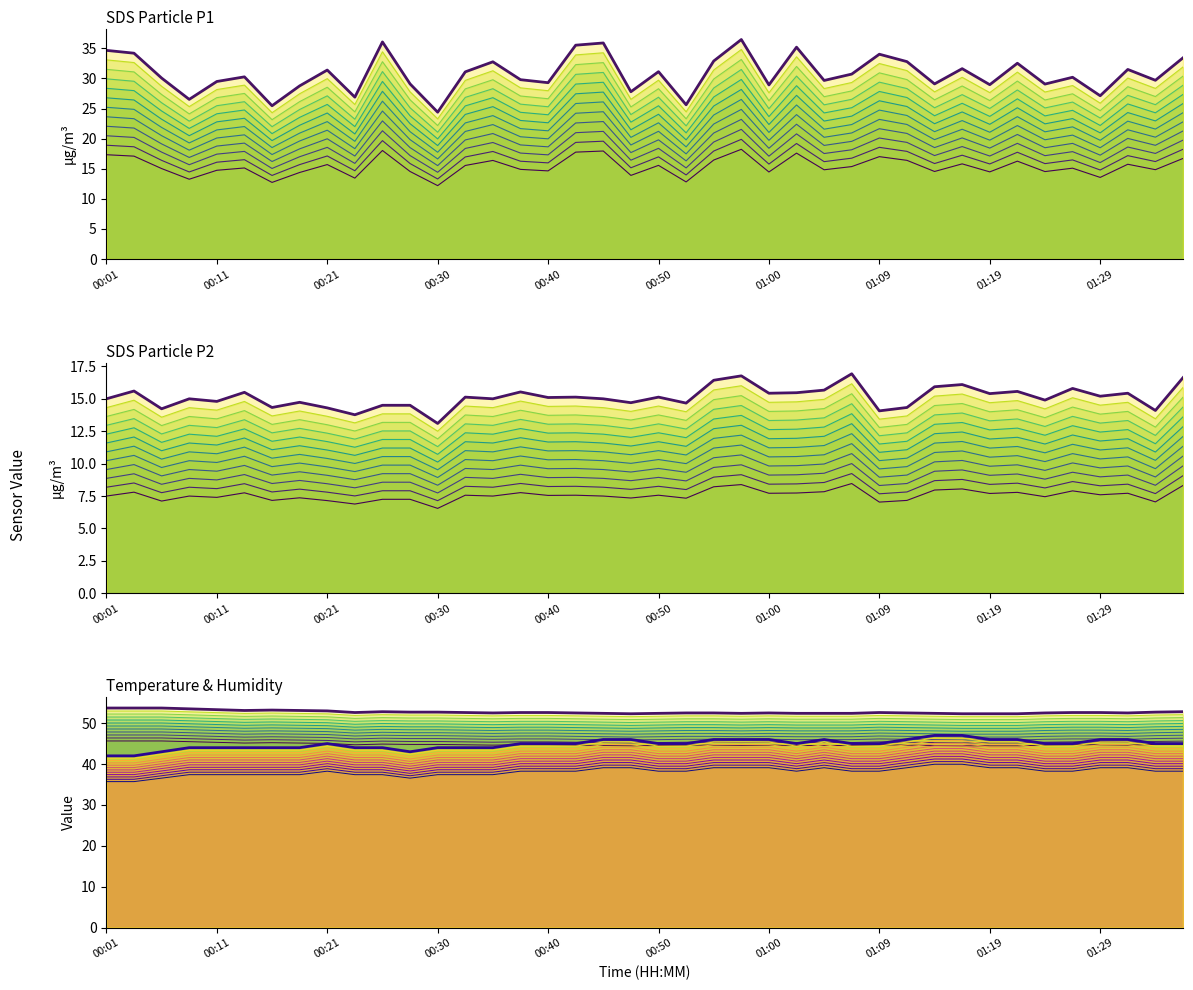

What is the difference between the second highest and minimum values in the Temp (×10) series?

5.0